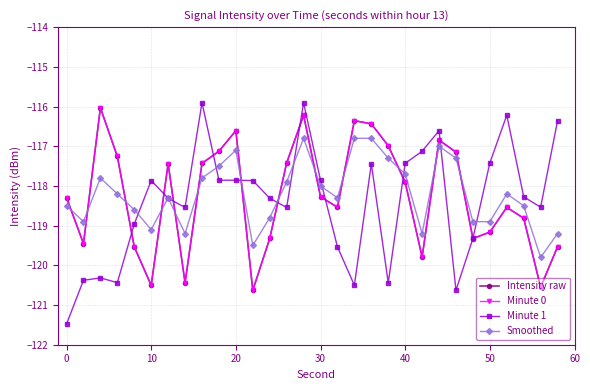

What is the average value of the Intensity raw series?

-118.3